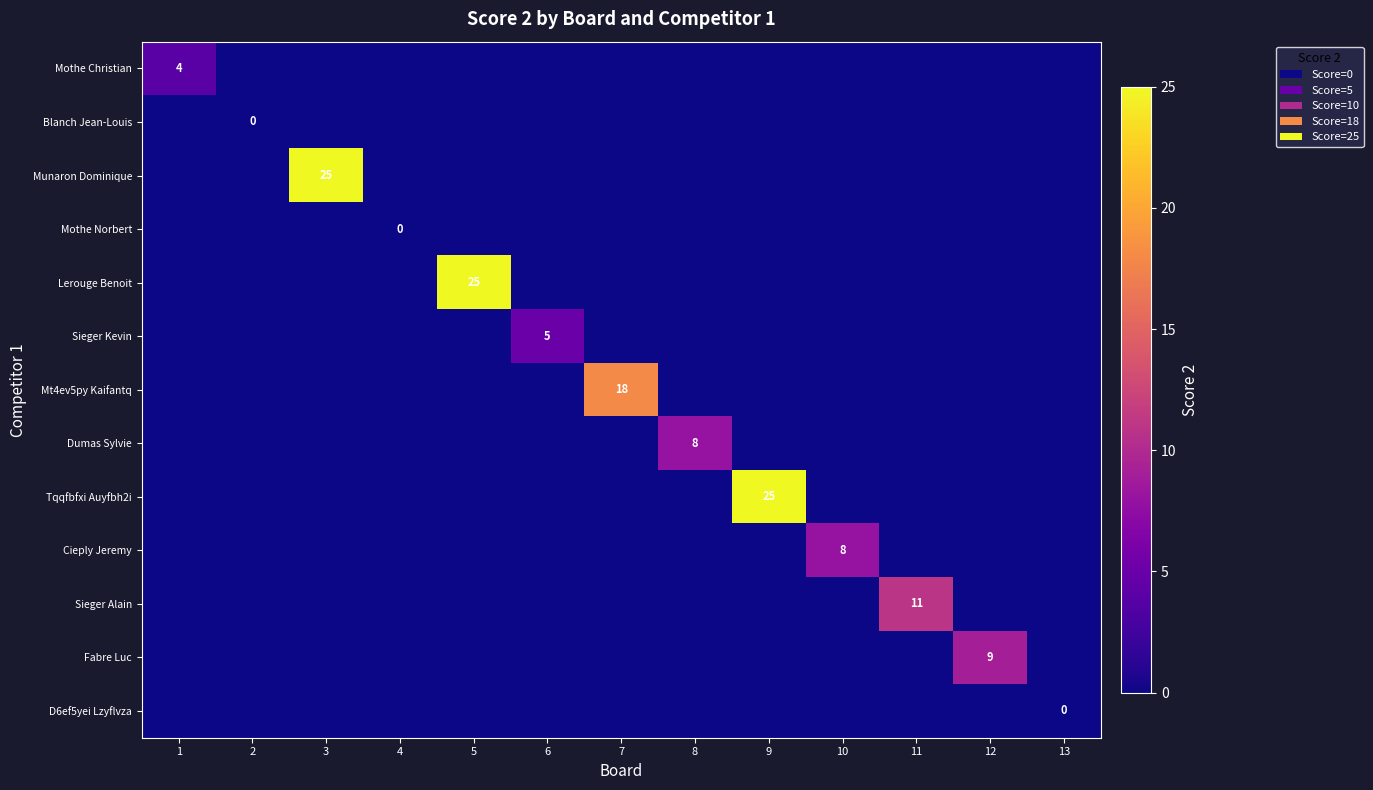

Is it true that Tqqfbfxi Auyfbh2i equals -8 at 7?

False